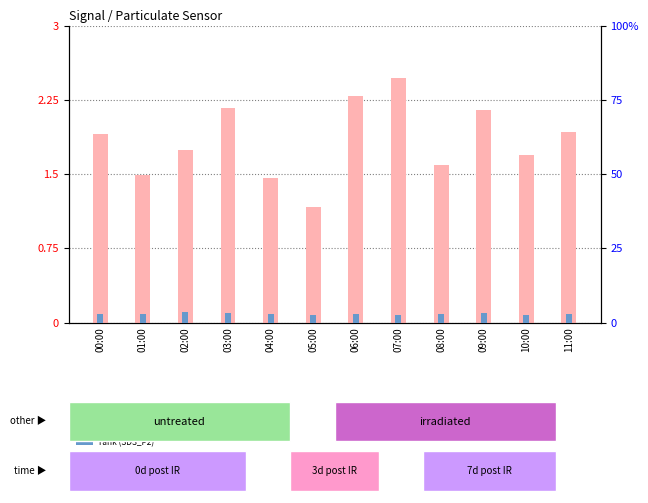

How many data points in SDS_P1 (count) are less than 9?

6